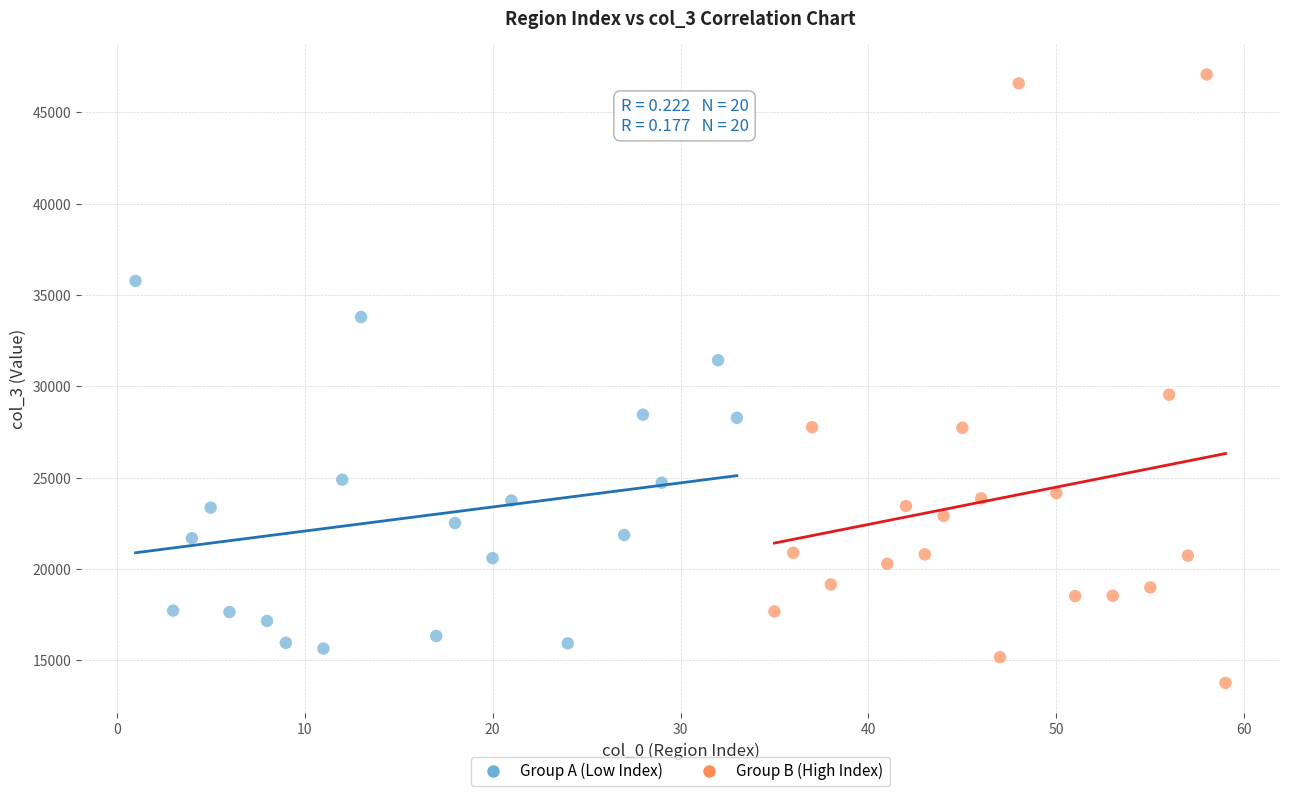

Which series has the largest Y range (max minus min)?

Group B (High Index)